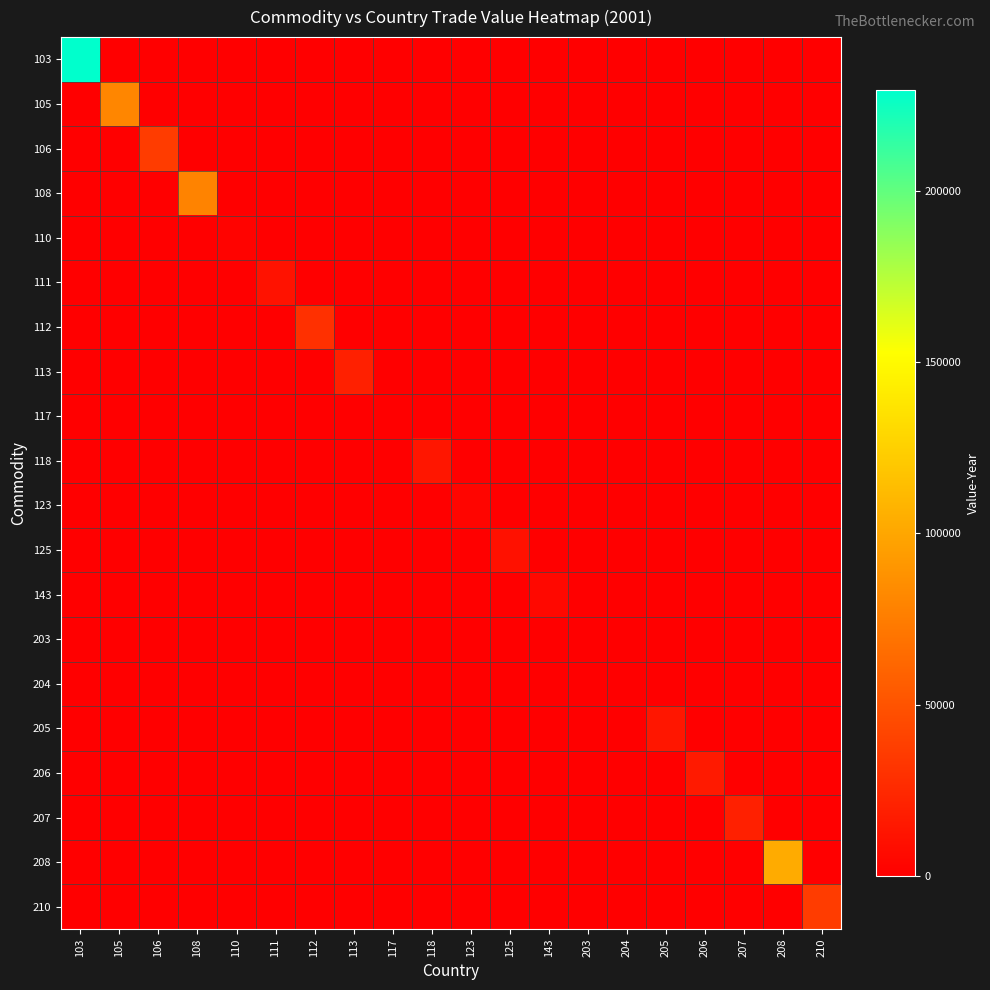

Rank the series at 117 from highest to lowest value.

117, 103, 105, 106, 108, 110, 111, 112, 113, 118, 123, 125, 143, 203, 204, 205, 206, 207, 208, 210